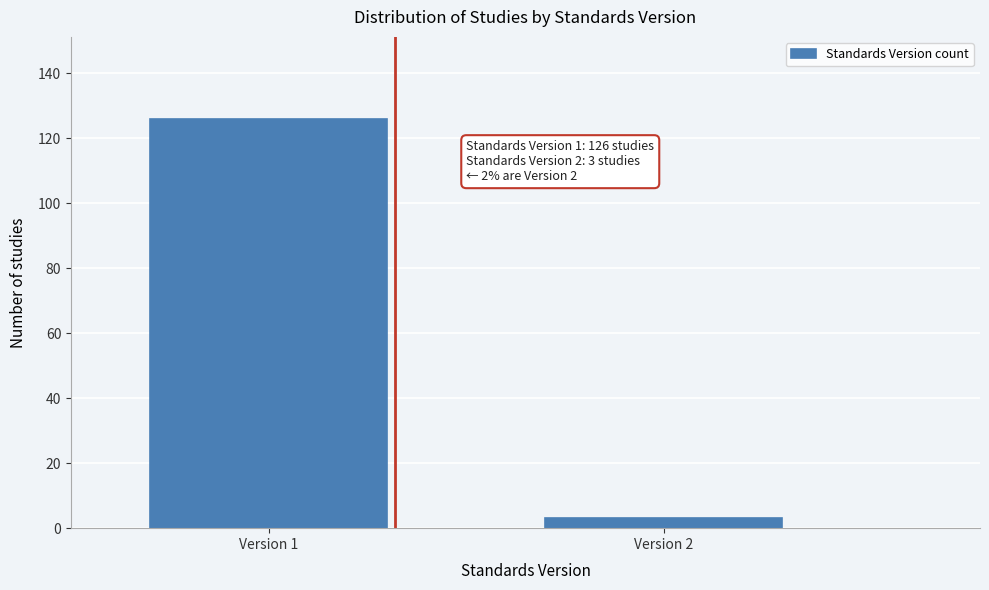

Reading left to right, list all the values displayed in this chart.

Version 1=126	Version 2=3